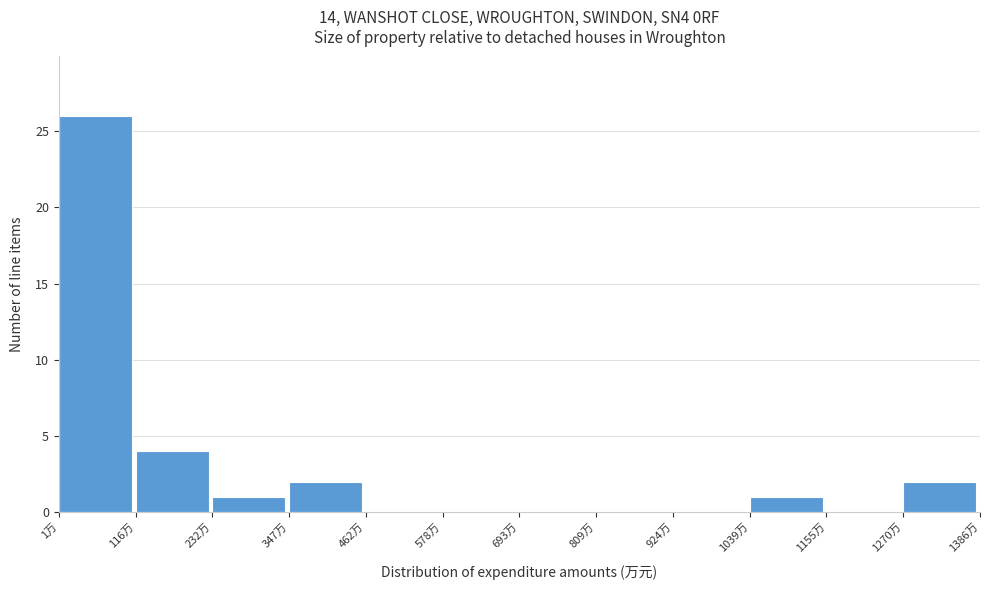

Reading left to right, transcribe this chart: for each bar, give the range it covers on the x-axis and its height. Neither the bar edges nor the heights are printed on the chart, so give them approximately, as read against the axes.

0 to 120: 26
120 to 240: 4
240 to 340: 1
340 to 460: 2
460 to 580: 0
580 to 700: 0
700 to 800: 0
800 to 920: 0
920 to 1040: 0
1040 to 1160: 1
1160 to 1280: 0
1280 to 1380: 2